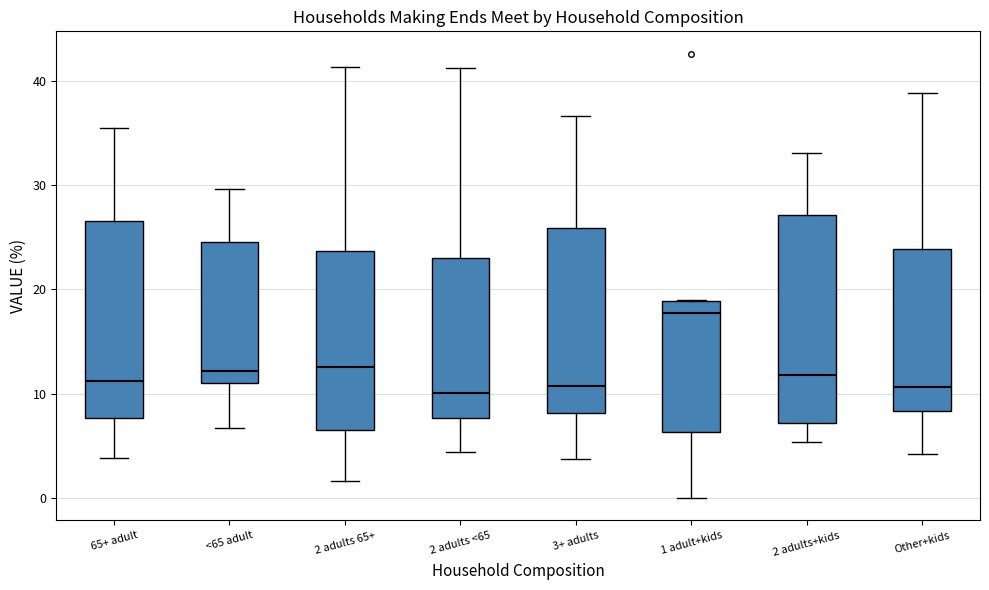

Reading left to right, transcribe this box plot: for each box, give where its median line is, the range the box spans, and where its two whiskers end, as read against the y-axis. The values are not printed on the chart, so give them approximately, as read against the axis.

65+ adult: median 11, box 8 to 27, whiskers 4 to 36
<65 adult: median 12, box 11 to 25, whiskers 7 to 30
2 adults 65+: median 13, box 7 to 24, whiskers 2 to 41
2 adults <65: median 10, box 8 to 23, whiskers 4 to 41
3+ adults: median 11, box 8 to 26, whiskers 4 to 37
1 adult+kids: median 18, box 6 to 19, whiskers 0 to 19
2 adults+kids: median 12, box 7 to 27, whiskers 5 to 33
Other+kids: median 11, box 8 to 24, whiskers 4 to 39